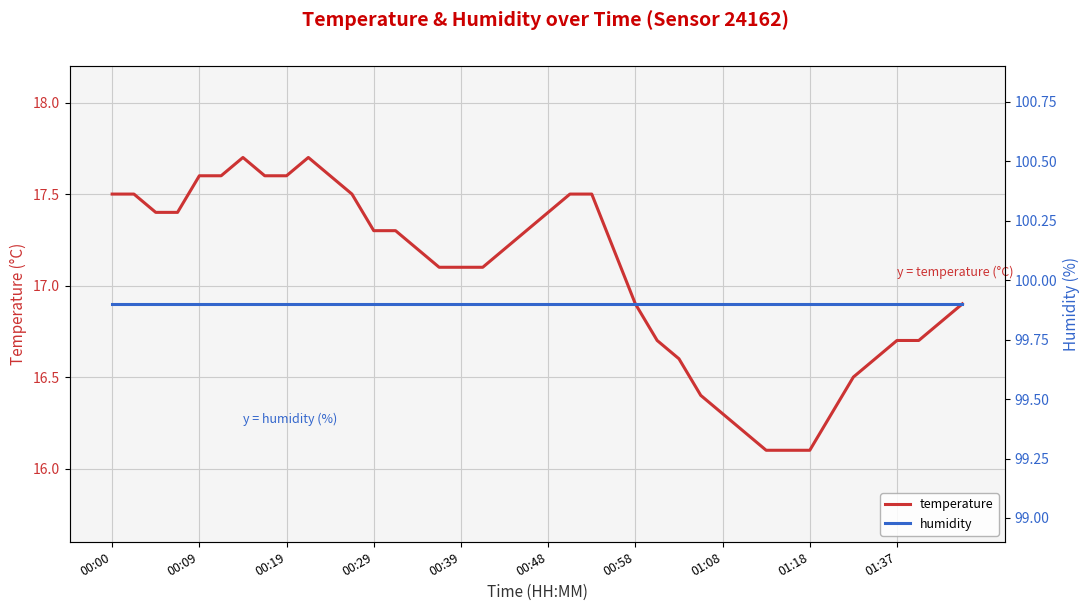

Which series has the largest total across all categories?

humidity